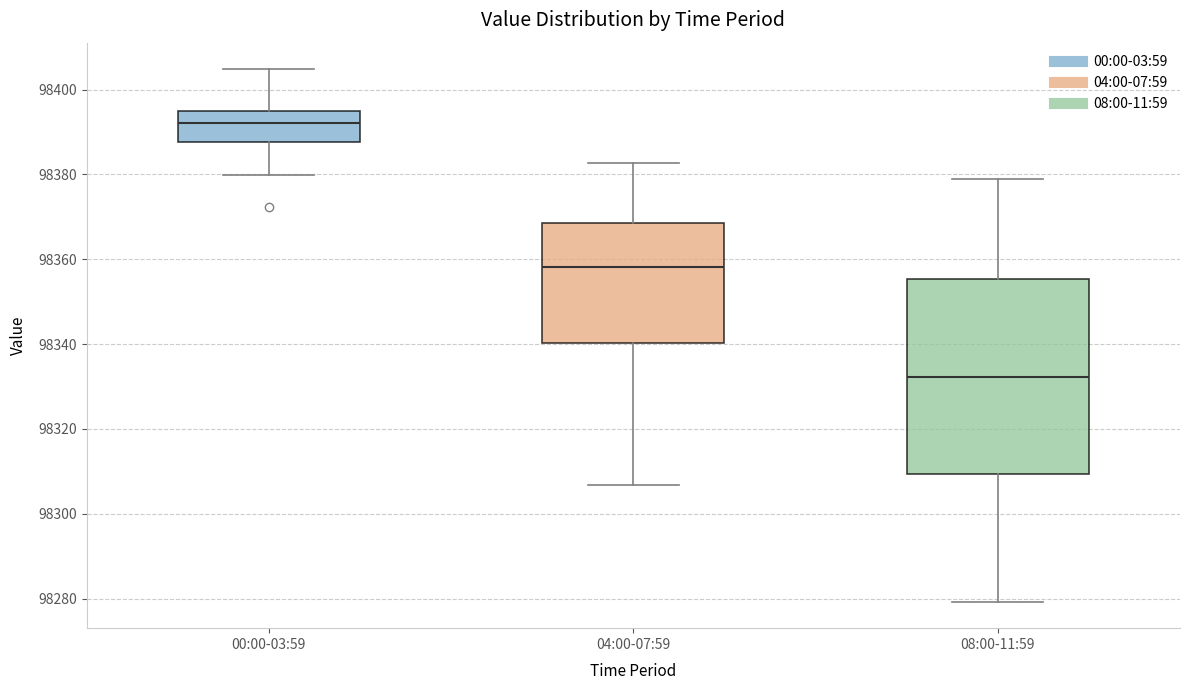

Reading left to right, transcribe this box plot: for each box, give where its median line is, the range the box spans, and where its two whiskers end, as read against the y-axis. The values are not printed on the chart, so give them approximately, as read against the axis.

00:00-03:59: median 98392, box 98388 to 98394, whiskers 98380 to 98404
04:00-07:59: median 98358, box 98340 to 98368, whiskers 98306 to 98382
08:00-11:59: median 98332, box 98310 to 98356, whiskers 98280 to 98380